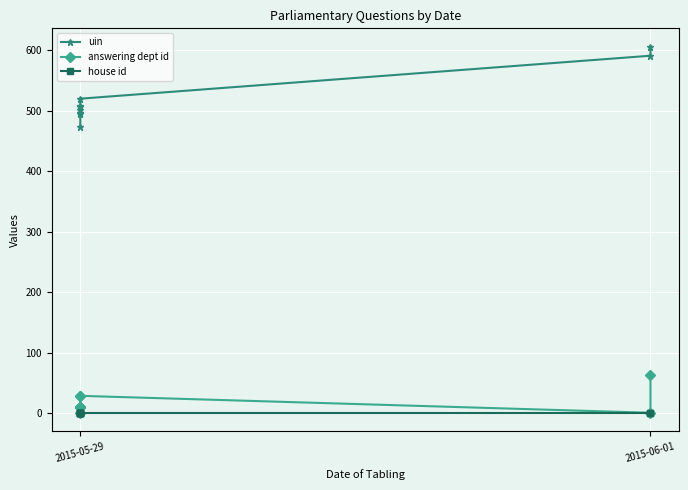

Which series has the largest range (max minus min)?

uin